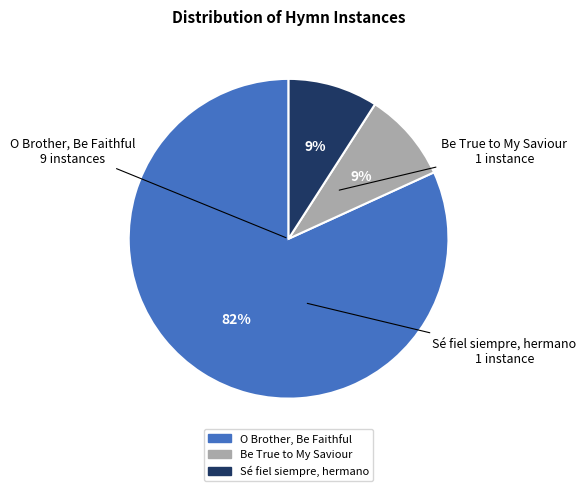

Count the number of slices in the pie.

3